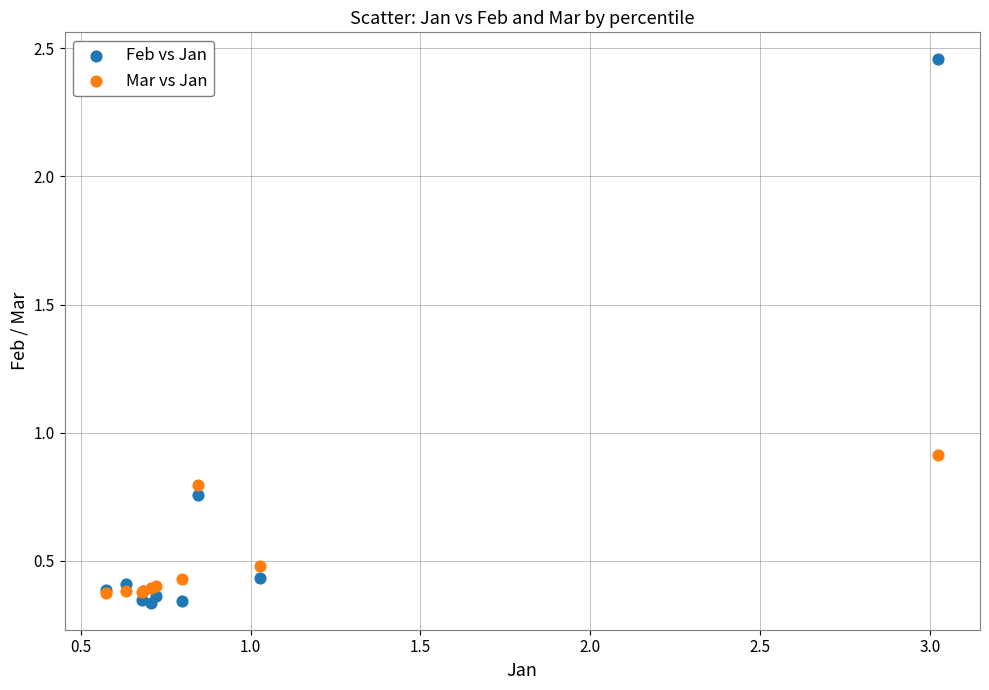

Which series reaches the maximum Y coordinate?

Feb vs Jan